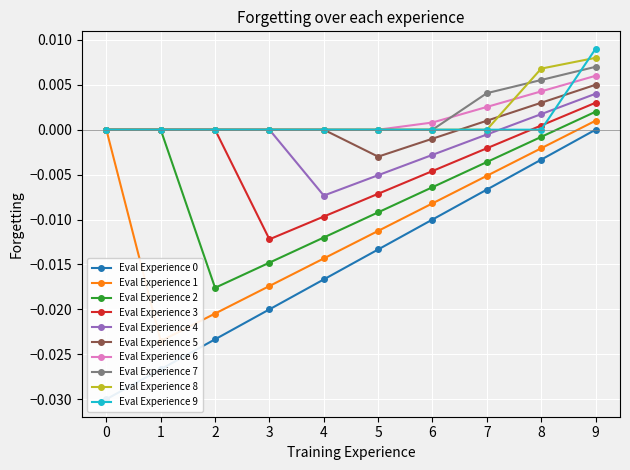

True or false: Eval Experience 3 has more than 1 points higher than both neighbors.

False